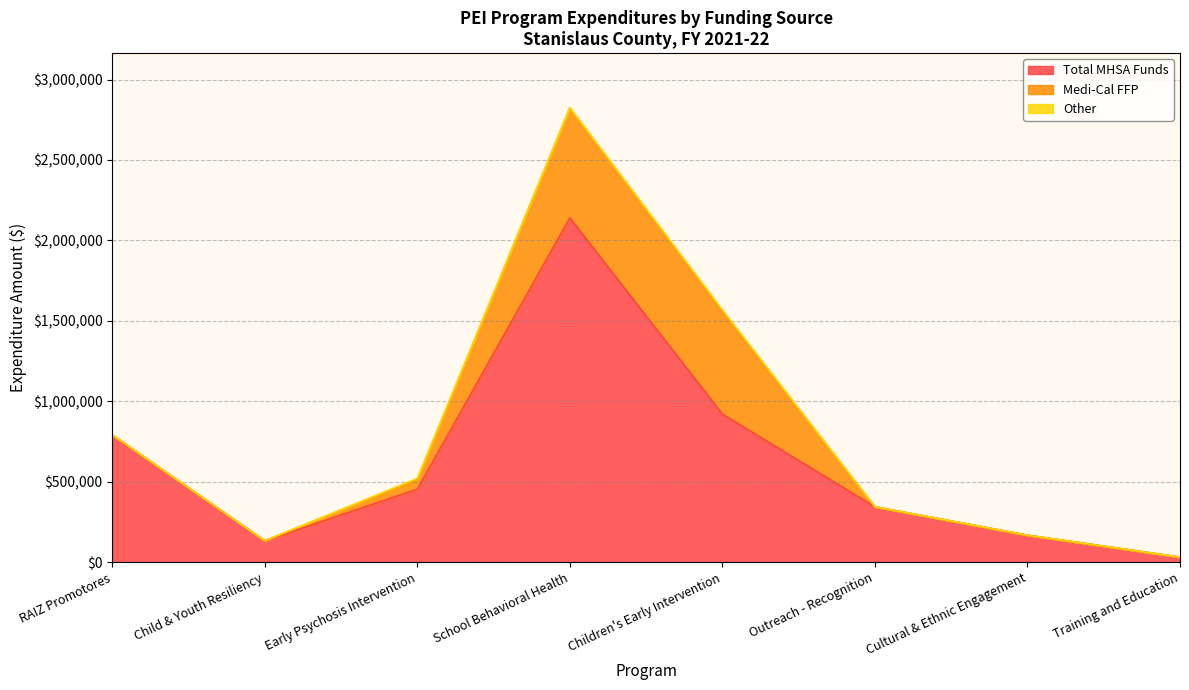

What is the label of the 7th point from the left?

Cultural & Ethnic Engagement